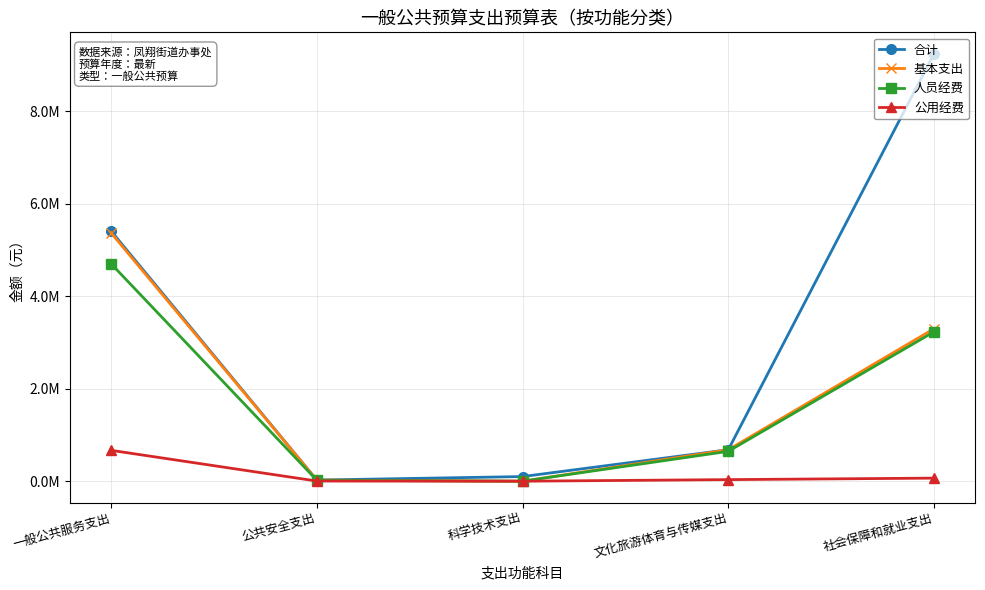

Is this an area chart (filled region under the line)?

No